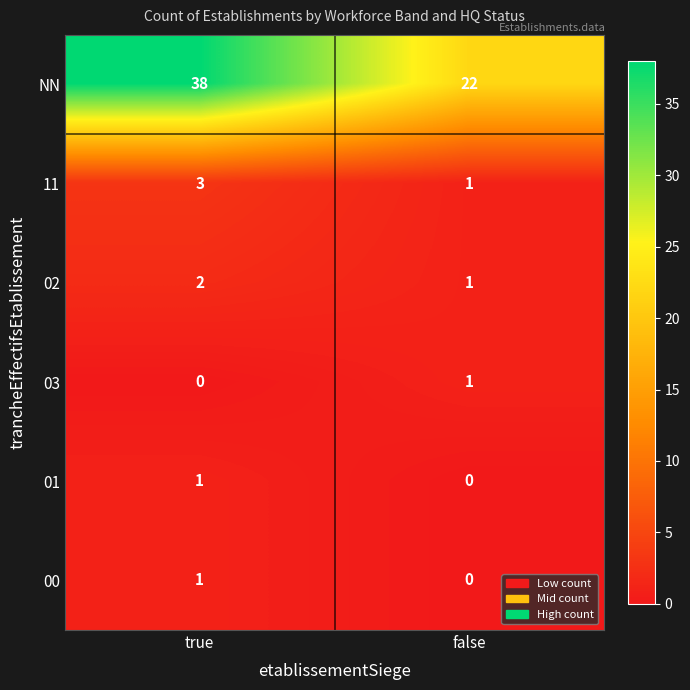

Is it true that 02 equals 1 at false?

True